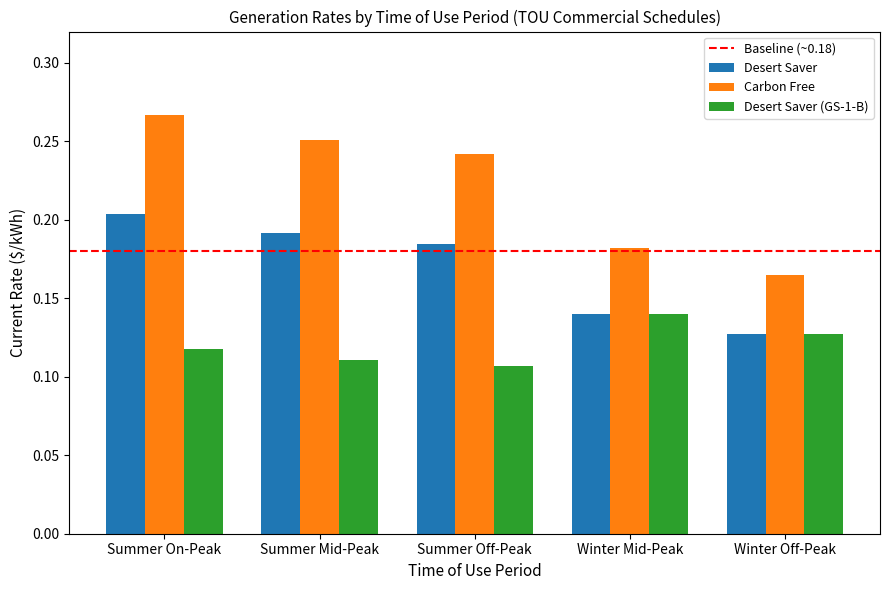

Which series has the largest range (max minus min)?

Carbon Free